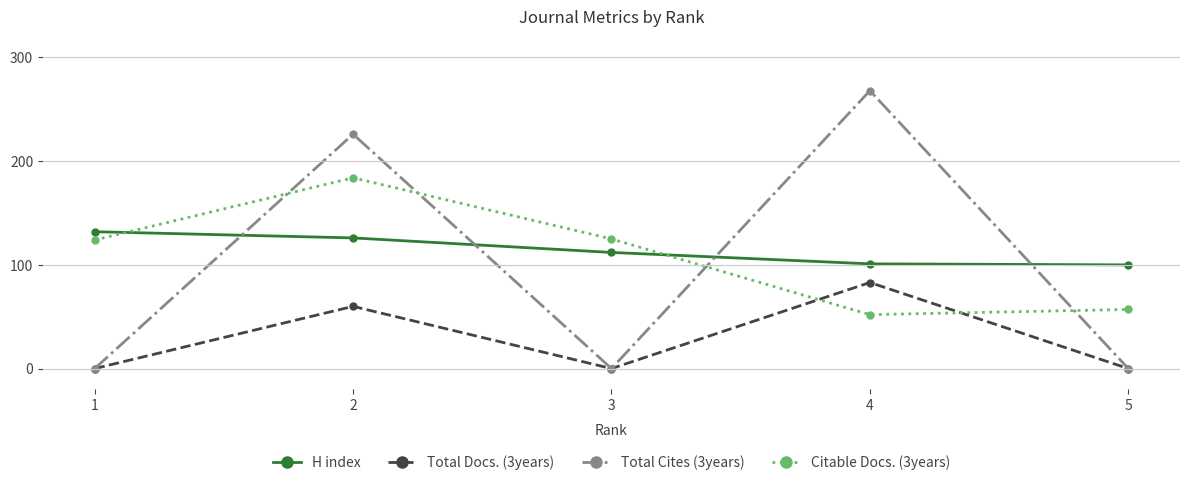

What is the maximum value for H index?

132